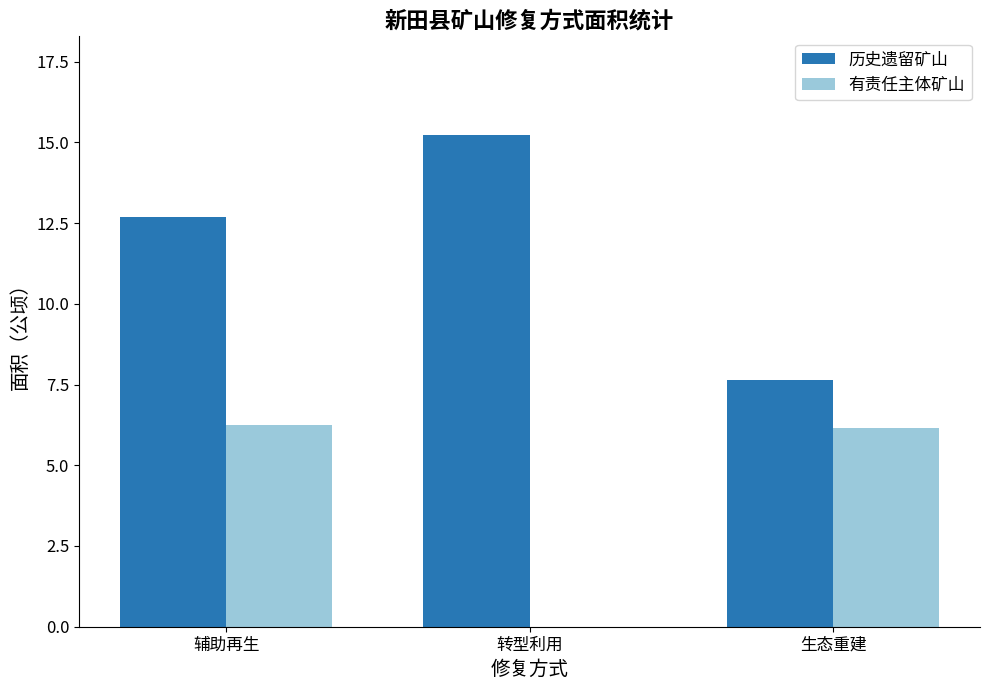

Between 辅助再生 and 生态重建, which series saw the biggest shift?

历史遗留矿山